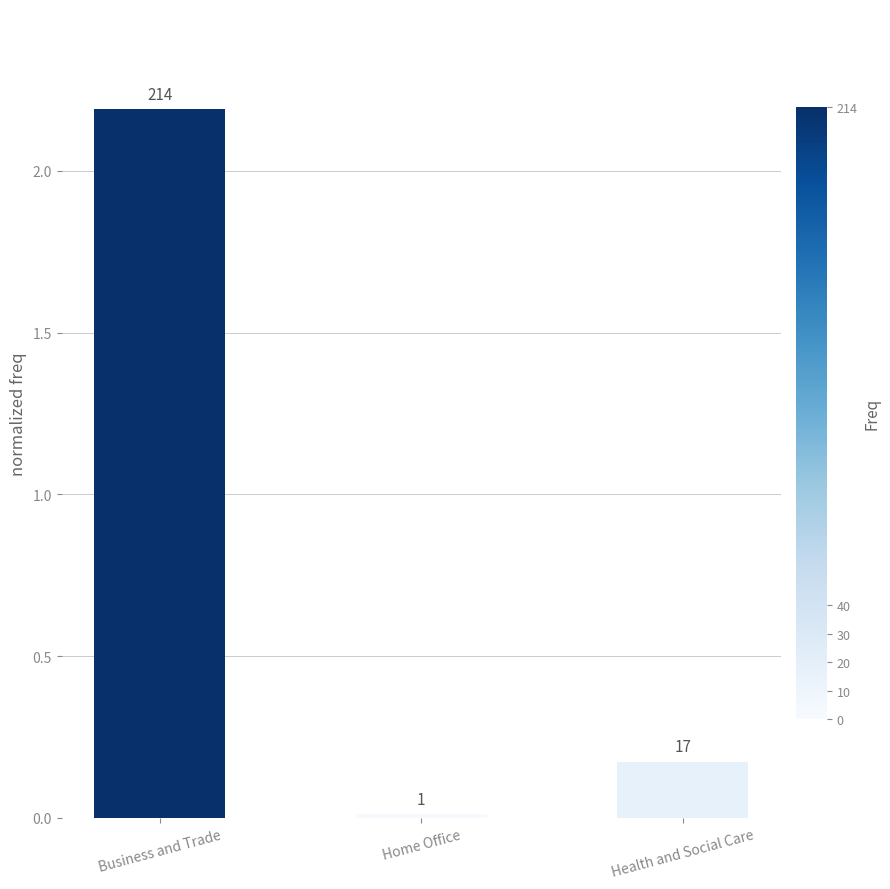

Rank the categories by value from lowest to highest.

Home Office, Health and Social Care, Business and Trade